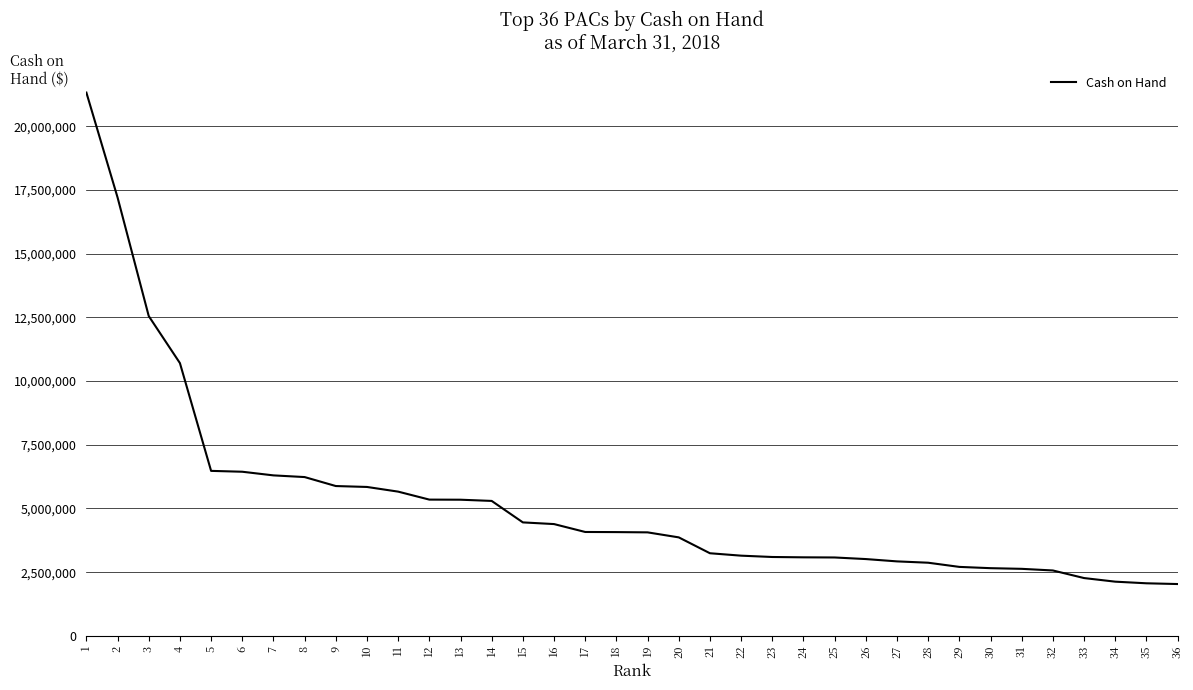

What is the difference between the values at 11 and 1?

15666566.0